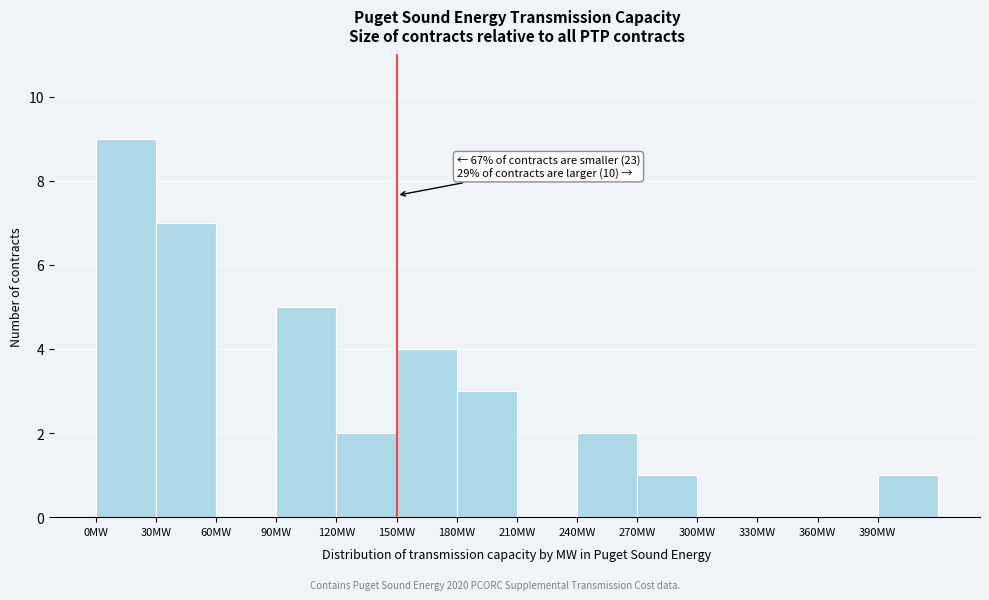

Which range on the x-axis has the tallest bar?

0 to 30